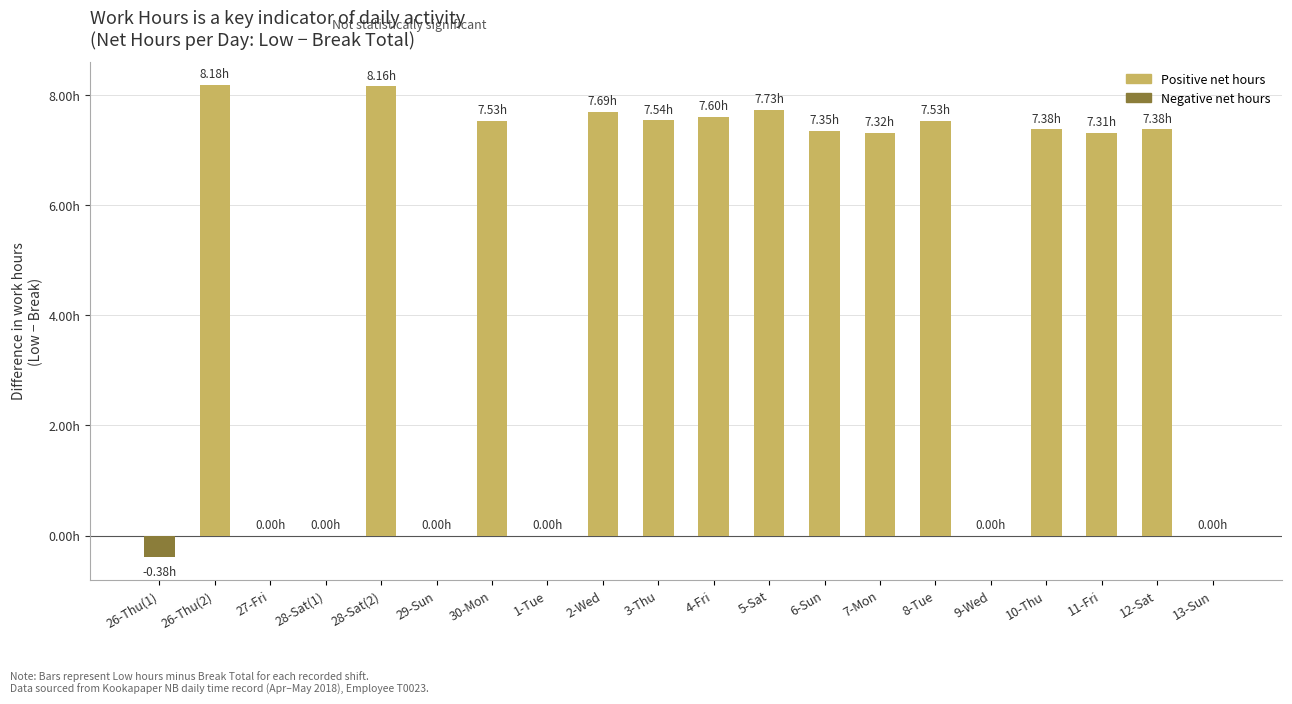

What is the change in value from 28-Sat(2) to 8-Tue?

-0.6